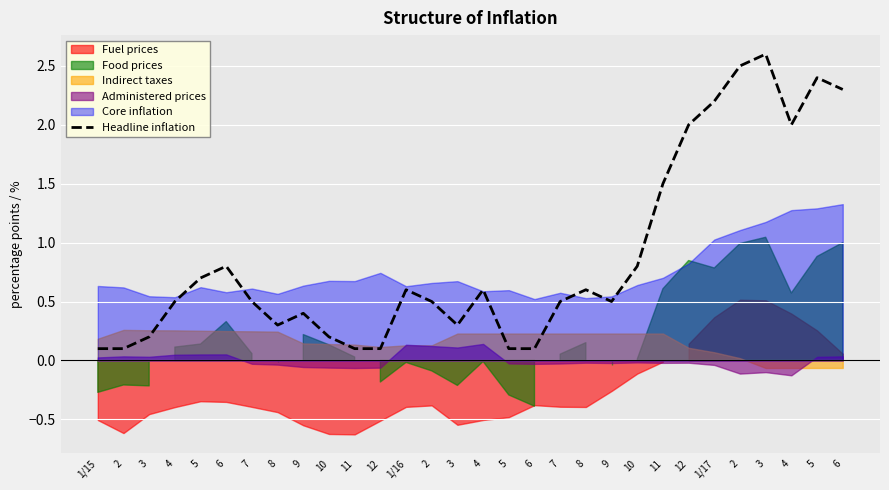

What value does the data have at 11?

1.5